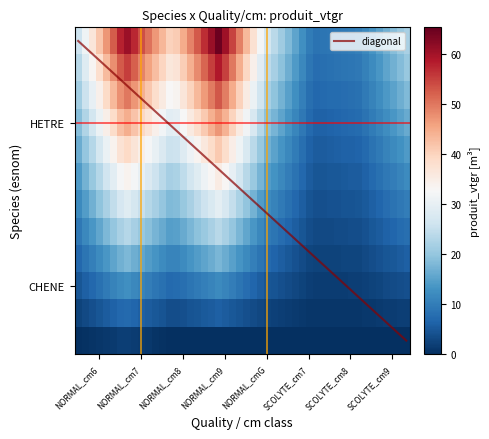

Is this an area chart (filled region under the line)?

No